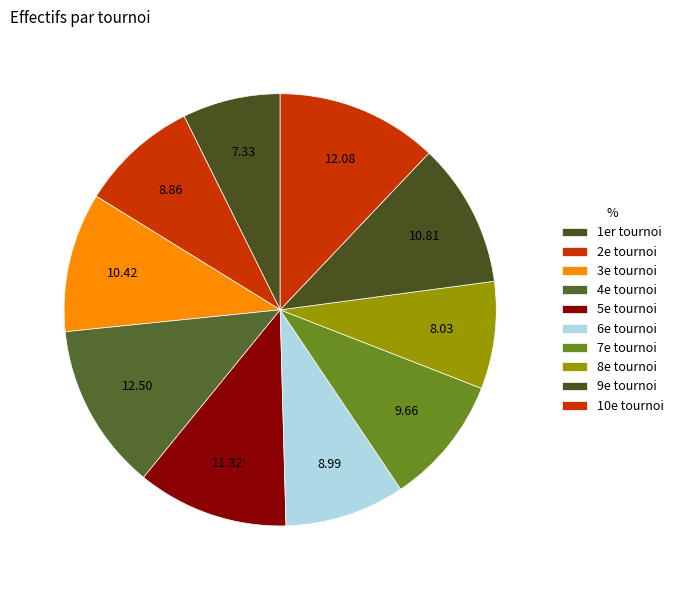

To the nearest percent, what is the difference between the largest and smallest slice percentages?

5%